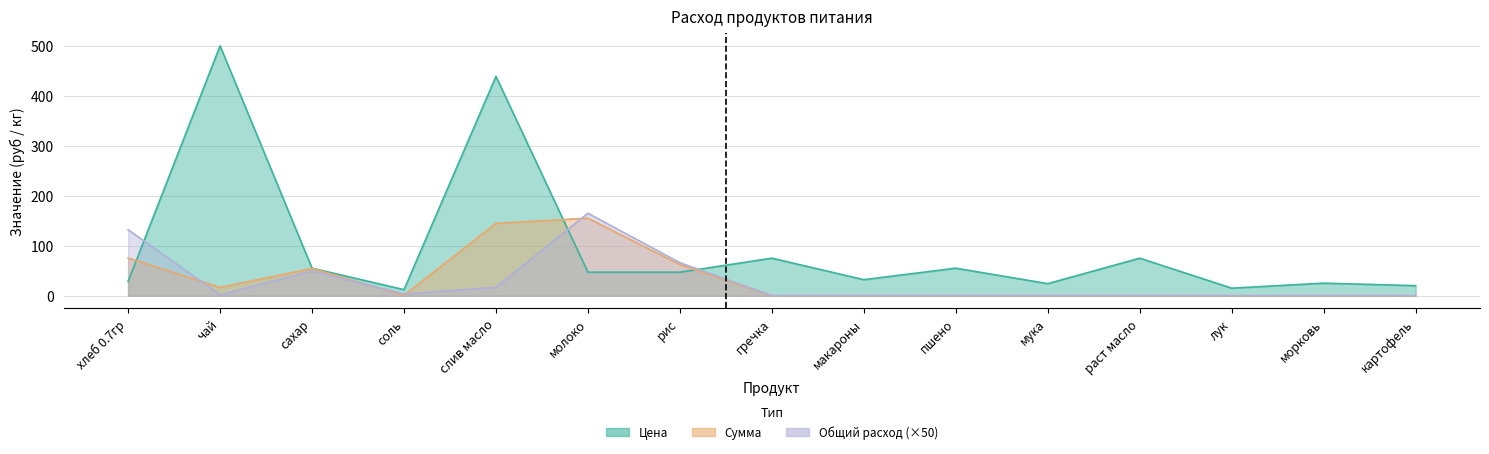

What is the greatest value displayed?

500.0